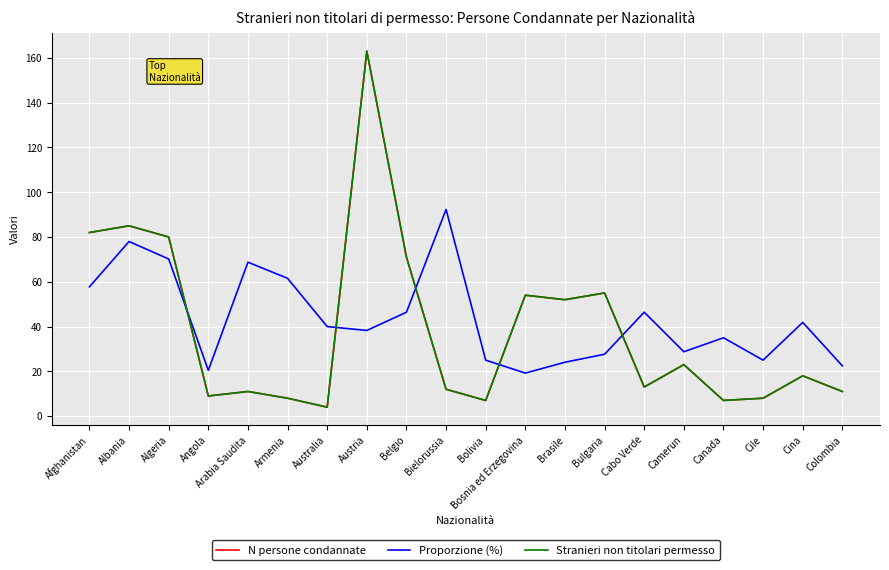

Is this an area chart (filled region under the line)?

No